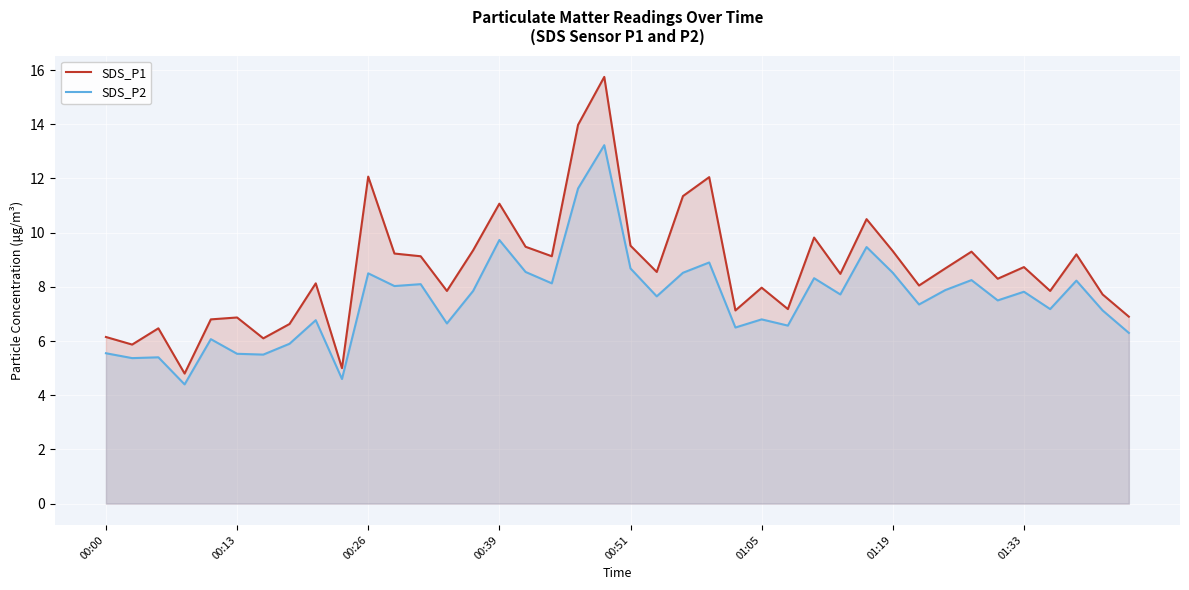

Which series has the largest range (max minus min)?

SDS_P1